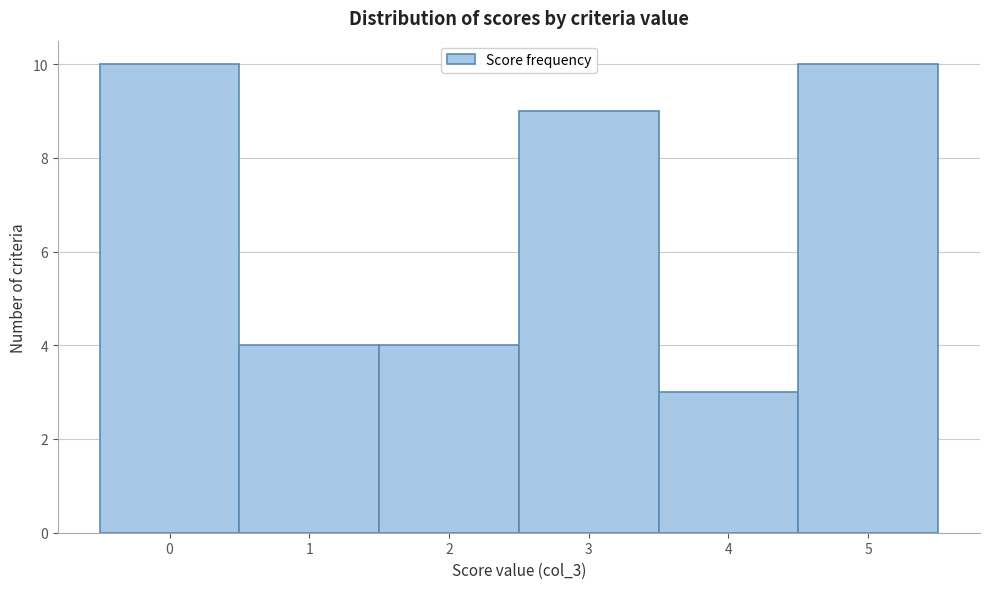

Reading left to right, transcribe this chart: for each bar, give the range it covers on the x-axis and its height. The values are not printed on the chart, so give them approximately, as read against the axis.

-0.5 to 0.5: 10
0.5 to 1.5: 4
1.5 to 2.5: 4
2.5 to 3.5: 9
3.5 to 4.5: 3
4.5 to 5.5: 10